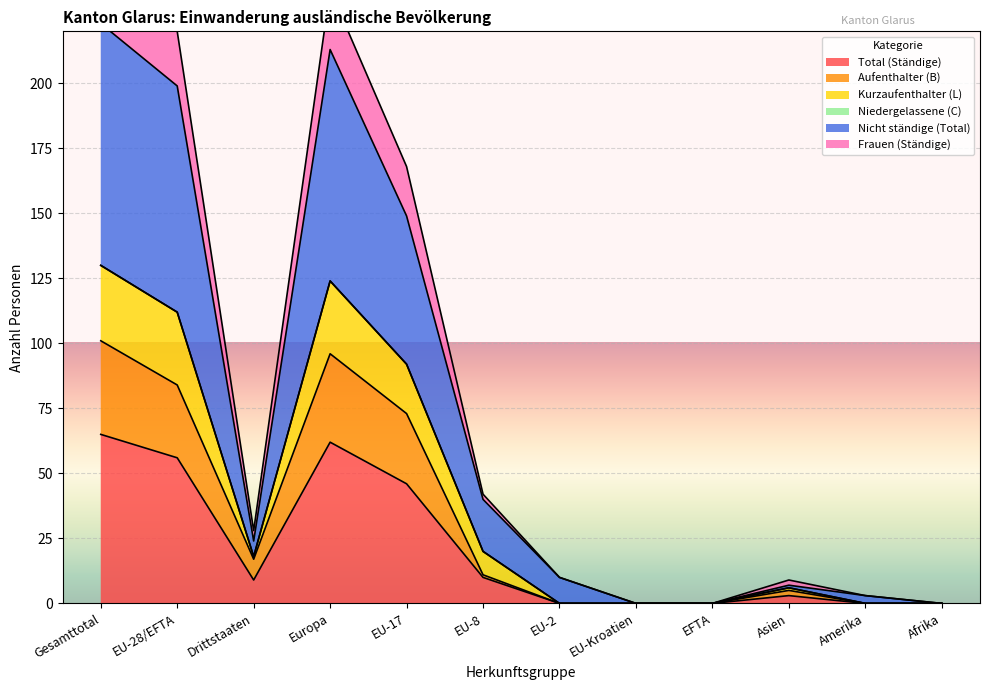

What is the difference between the maximum and minimum values in the Nicht ständige (Total) series?

248